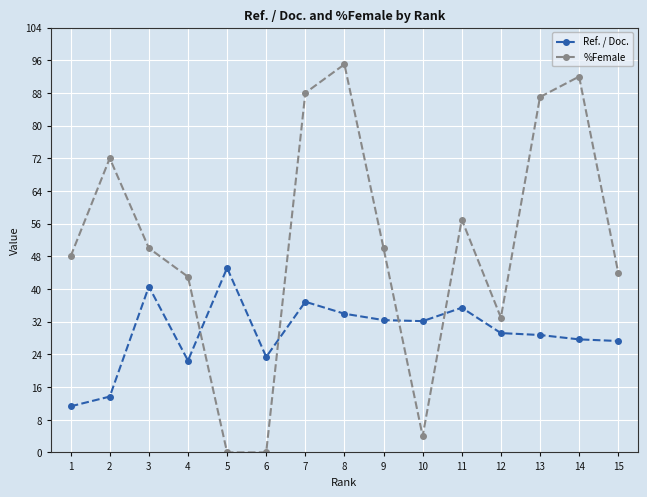

List the series in order of their overall mean, highest first.

%Female, Ref. / Doc.